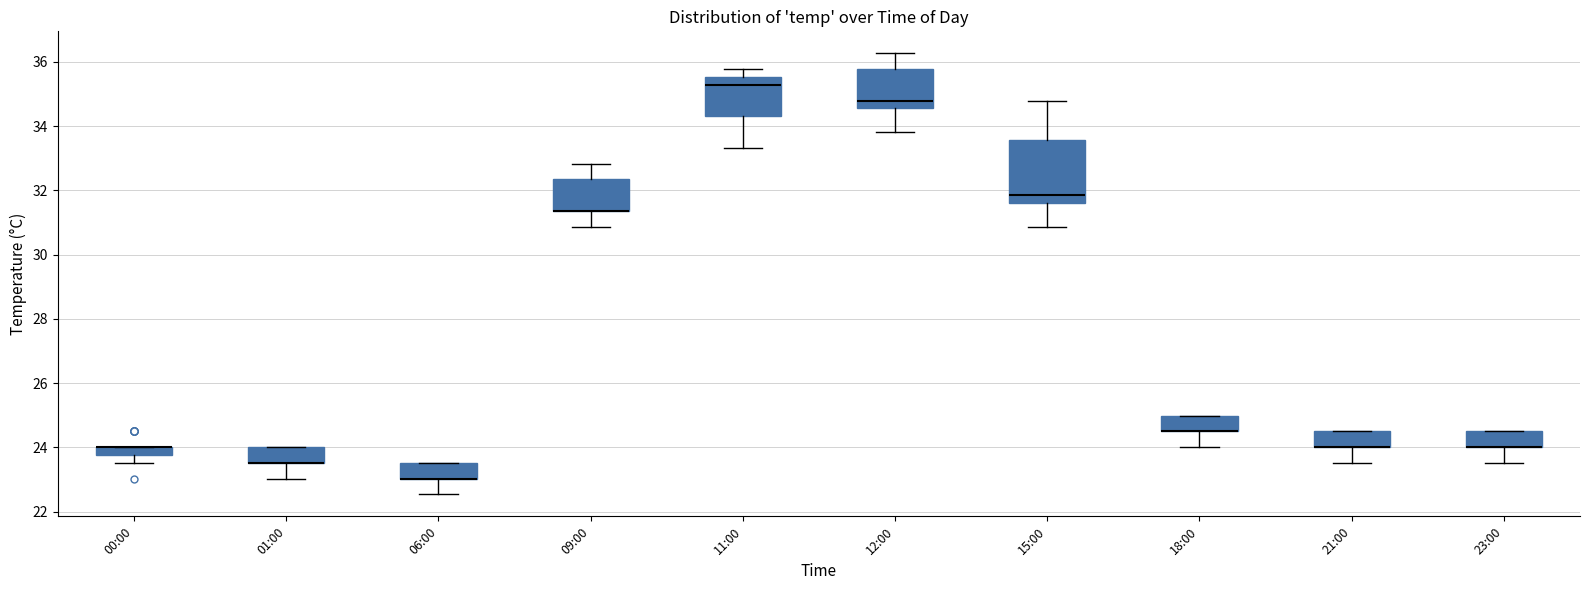

Where does the lower whisker of the box for 09:00 end on the y-axis? The values are not printed on the chart, so give them approximately, as read against the axis.

30.8